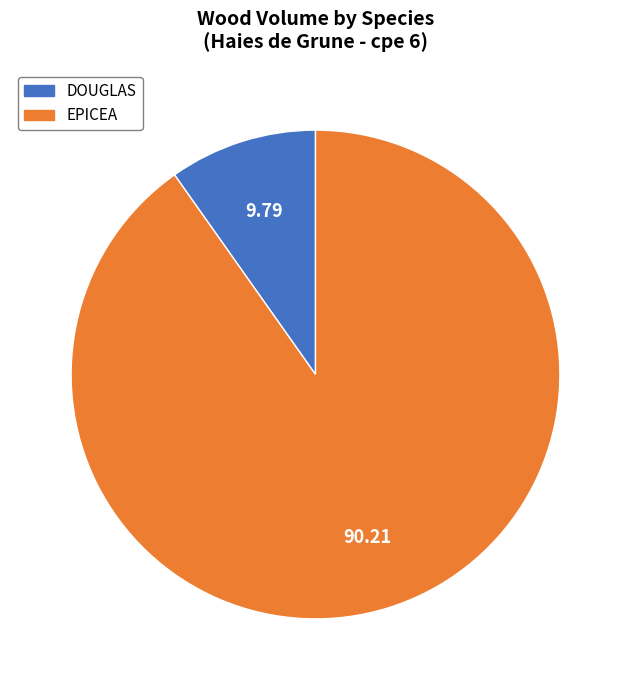

Is the sum of EPICEA and DOUGLAS greater than half?

Yes